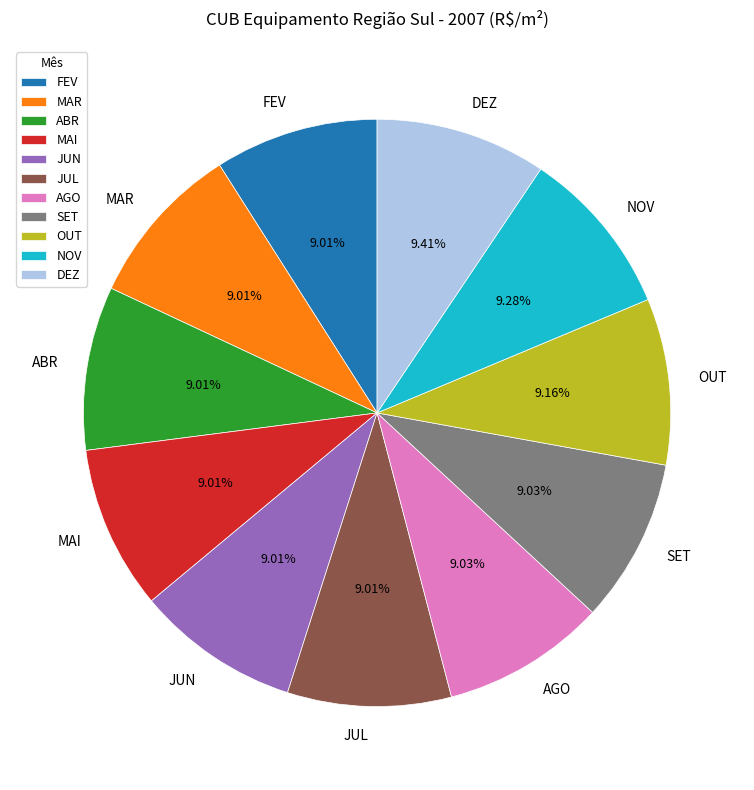

Do AGO and FEV together represent more than half of the pie?

No